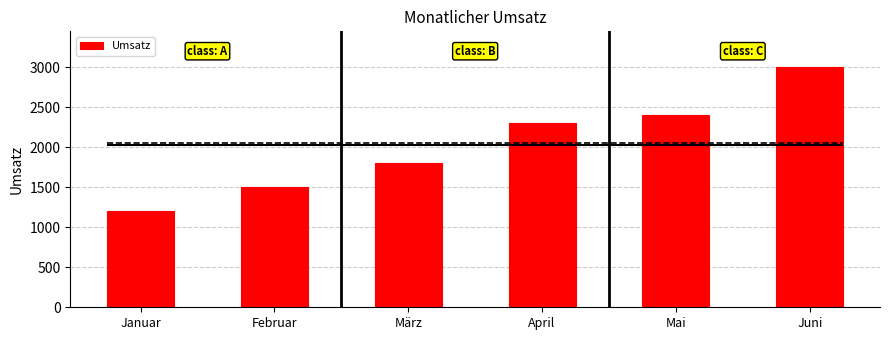

List the labels in order of value, smallest first.

Januar, Februar, März, April, Mai, Juni